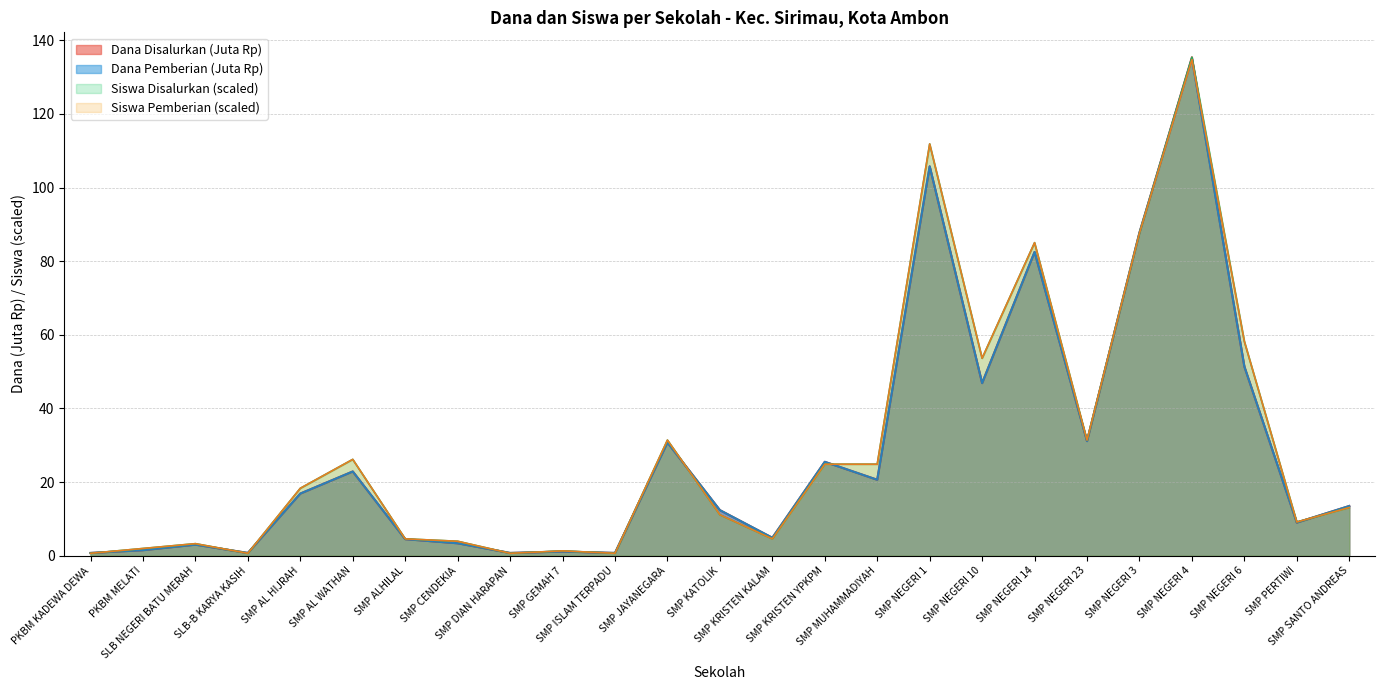

Does the chart have visible grid lines?

Yes